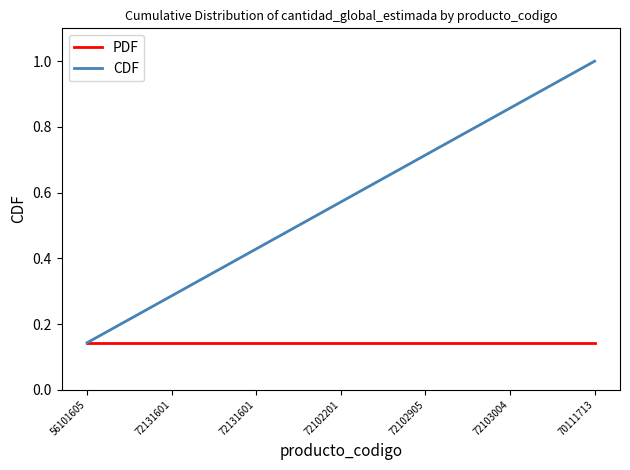

True or false: PDF and CDF cross at least once.

False